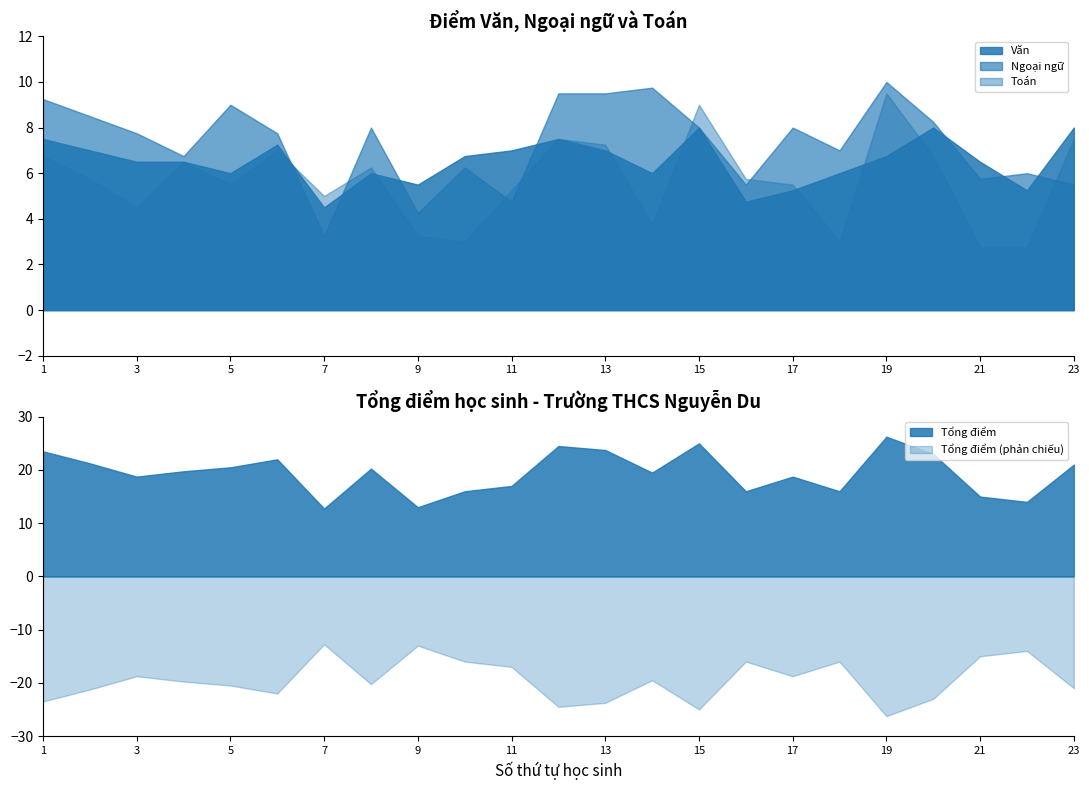

What is the highest value of the Văn series?

8.0